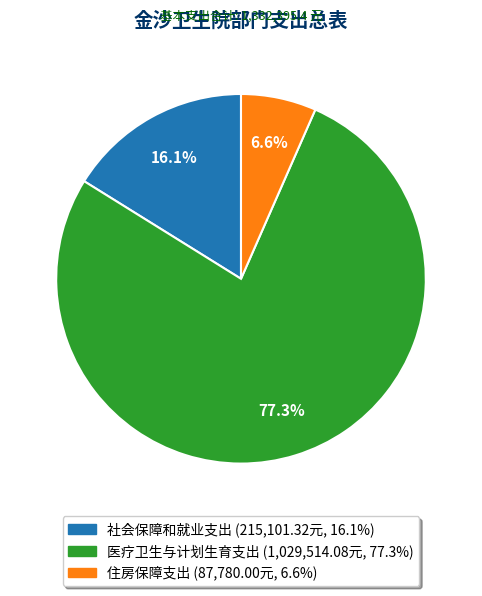

Count the number of slices in the pie.

3